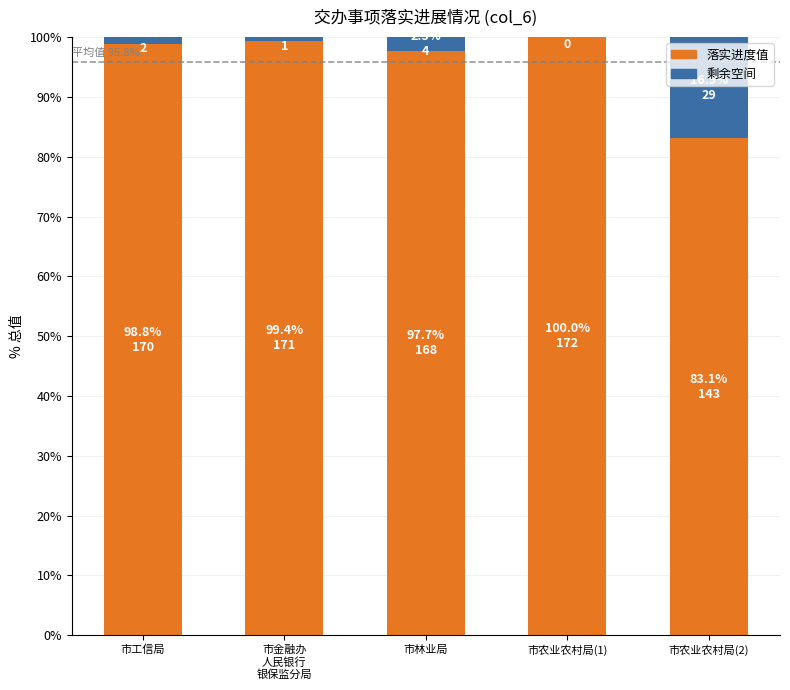

What is the highest value of the 落实进度值 series?

100.0